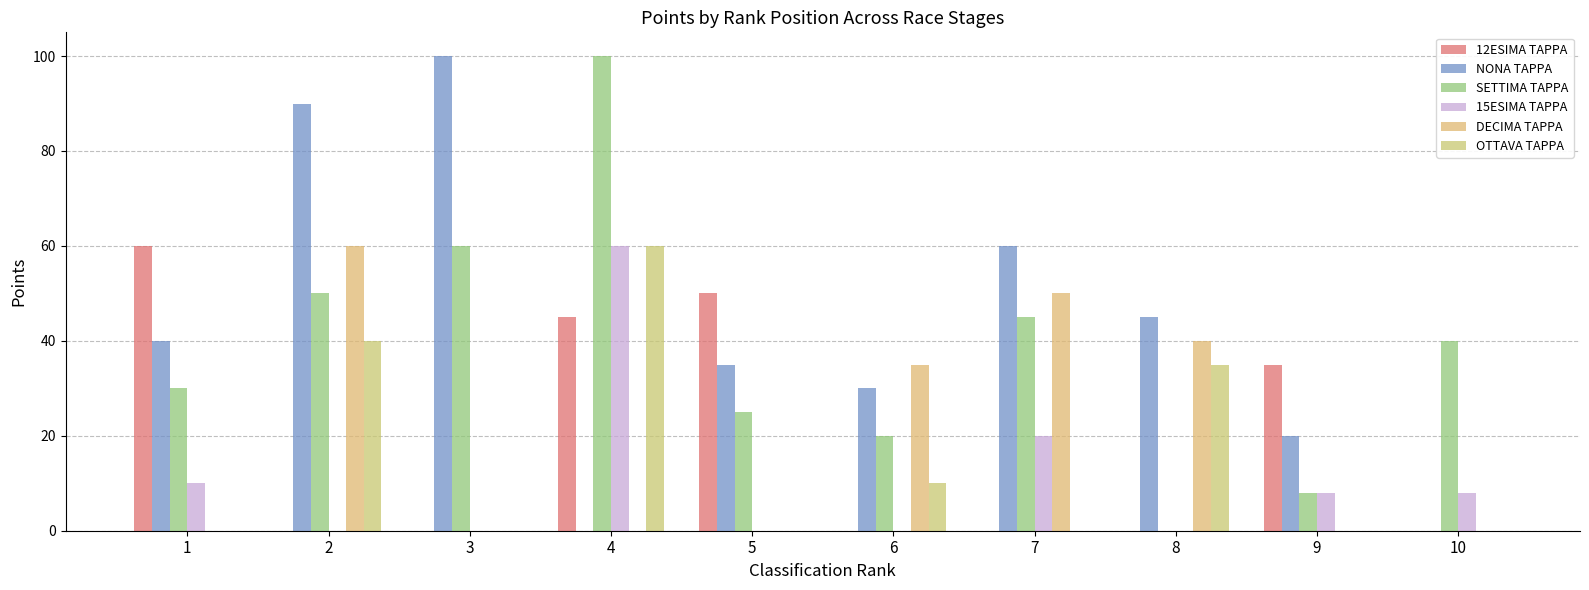

Are the bars grouped side by side (vs. stacked)?

Yes